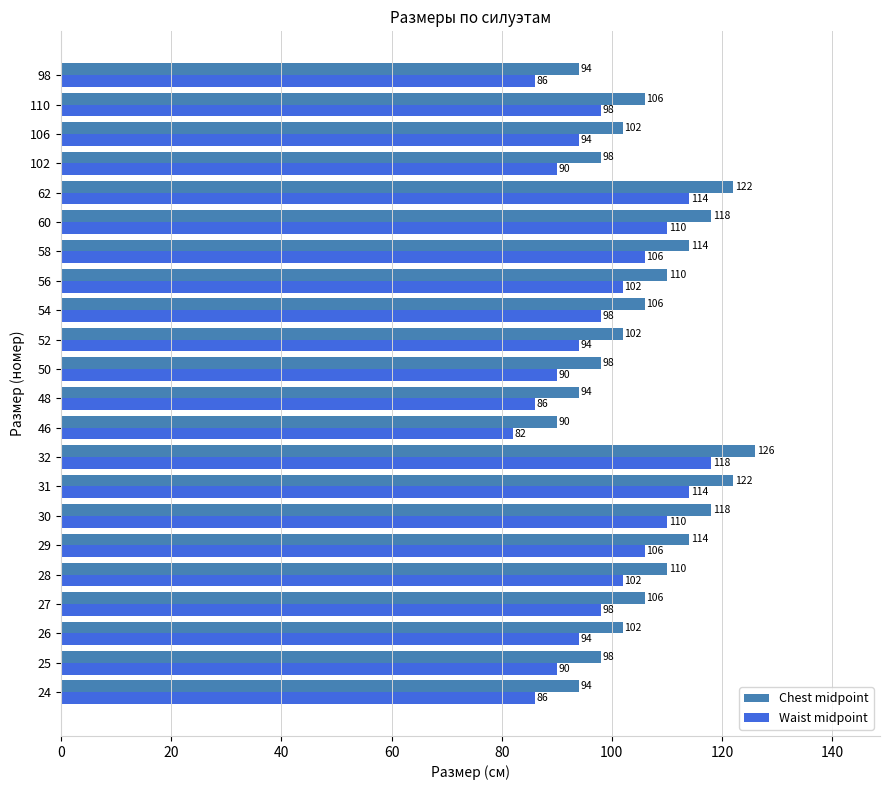

At how many categories does at least one series exceed 113?

7